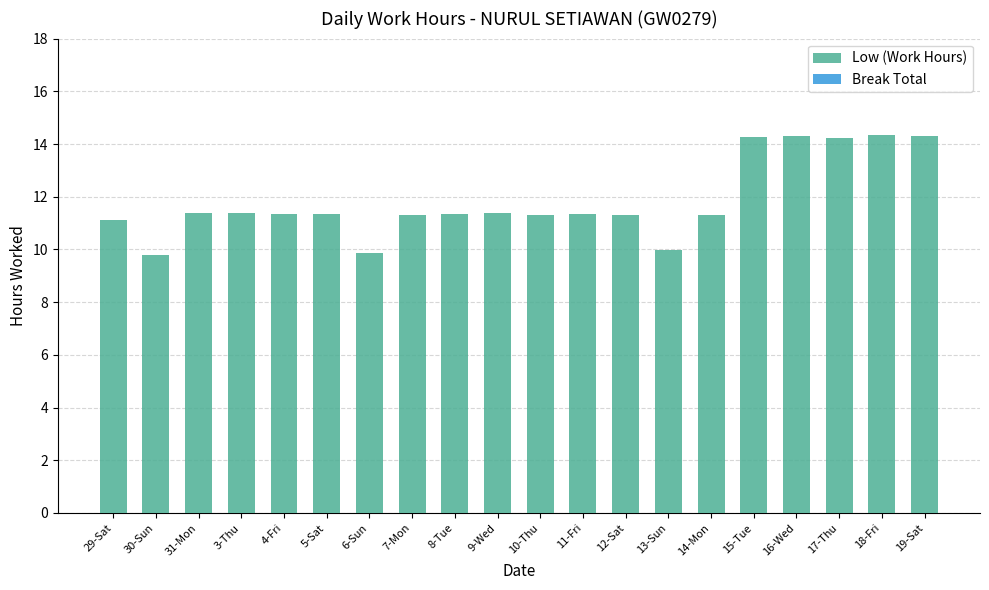

Which has a higher value, 10-Thu or 17-Thu?

17-Thu